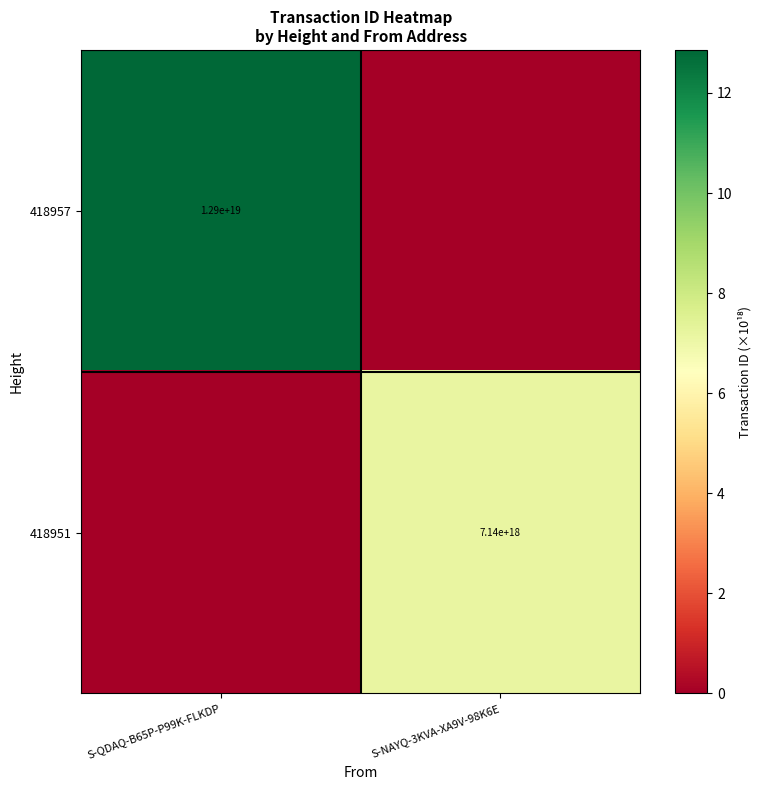

The value of 418957 at S-QDAQ-B65P-P99K-FLKDP is 3965828130241636864. True or false?

False